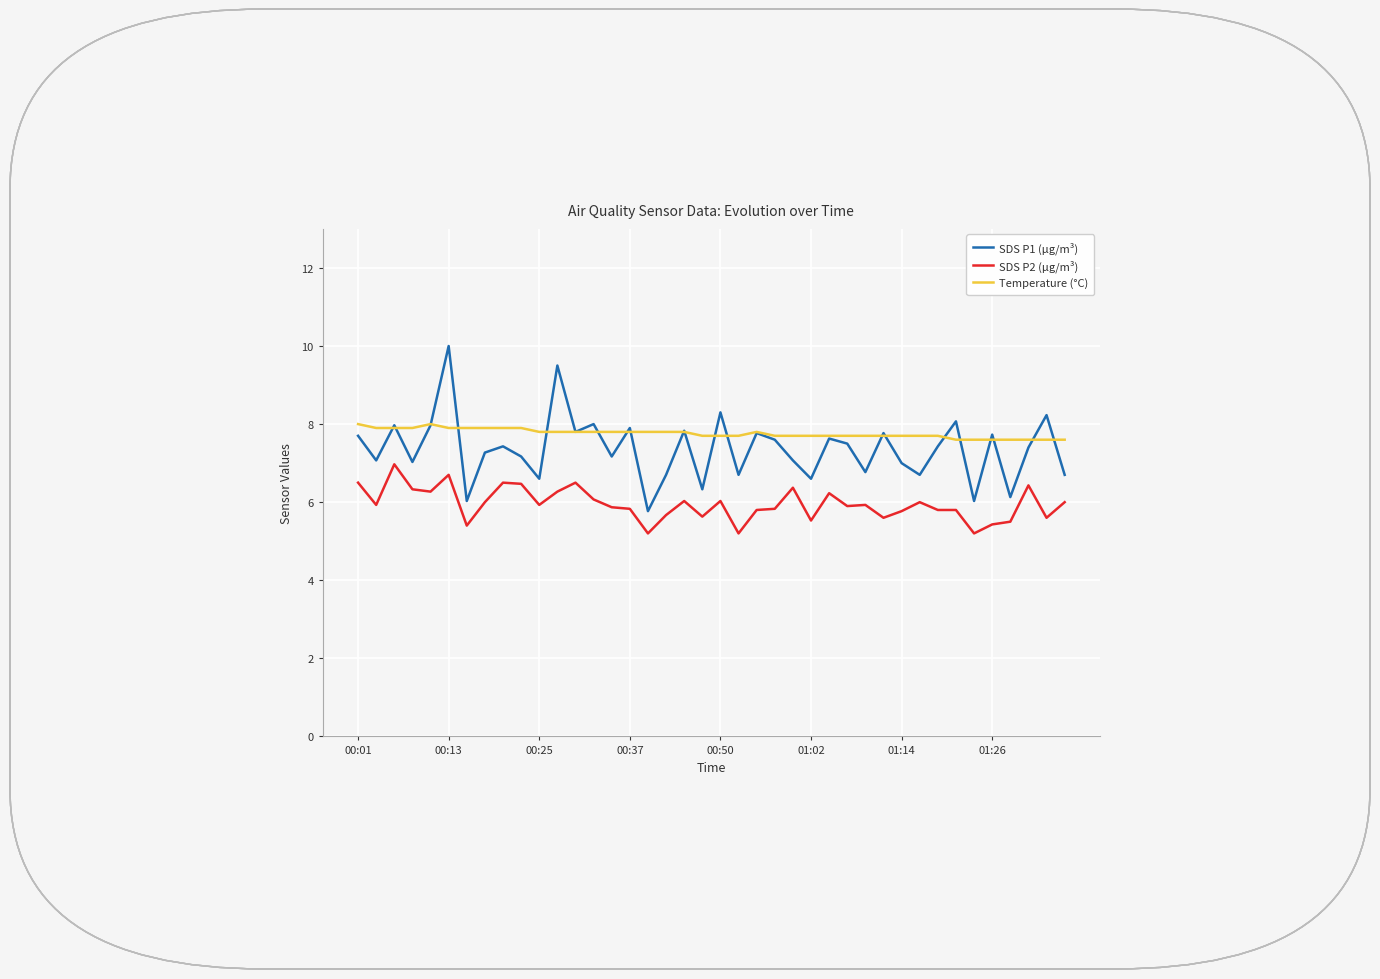

Does the chart display data point markers on the line(s)?

No